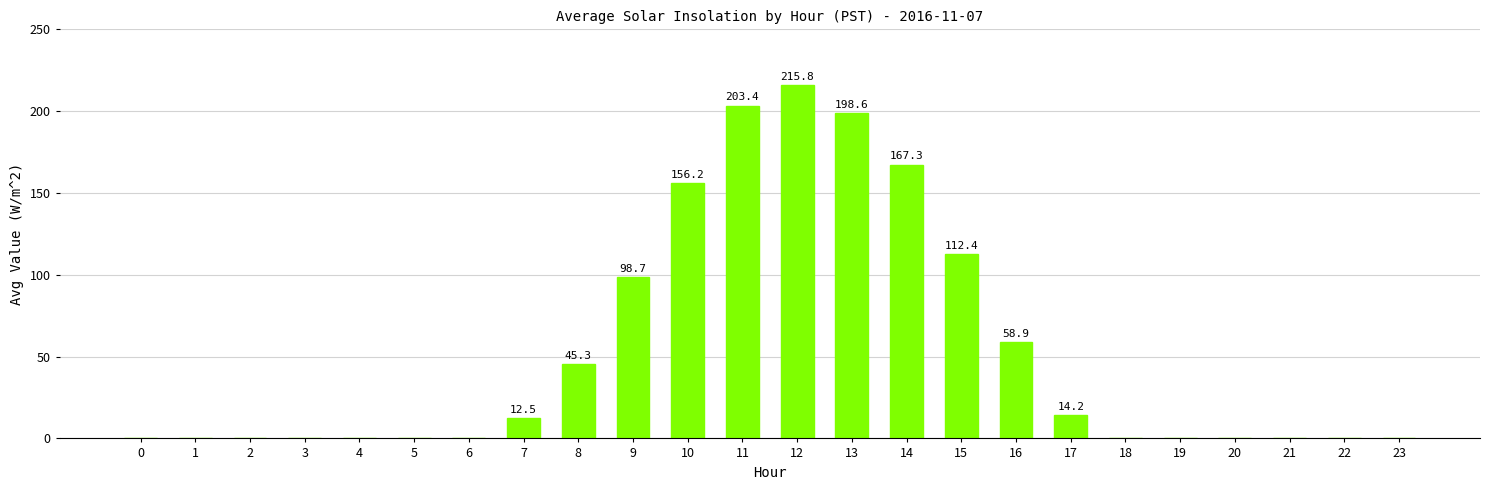

What is the sum of the values at 19 and 9?

98.7